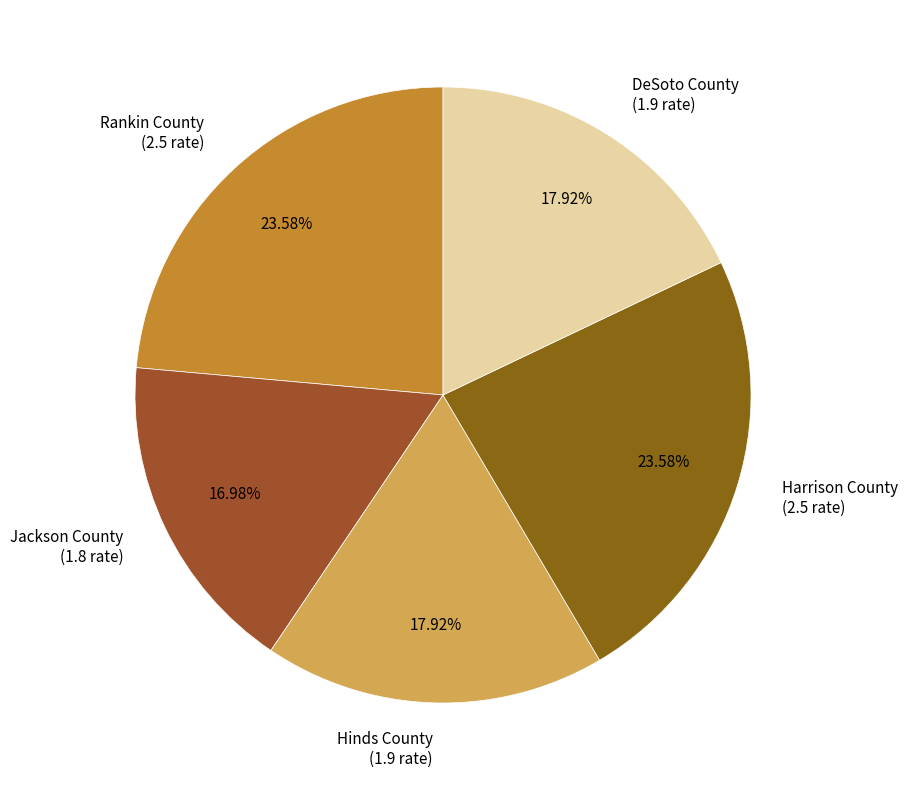

Which has a higher value, DeSoto County or Rankin County?

Rankin County